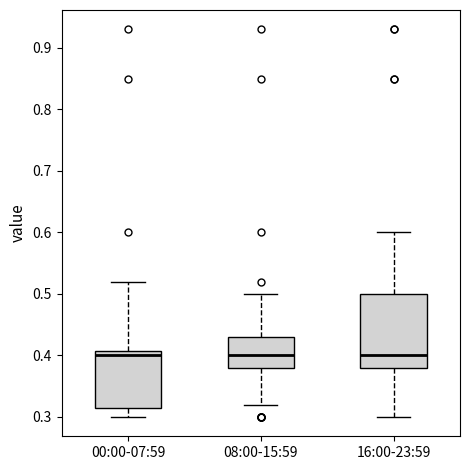

Comparing the boxes themselves (not the whiskers), which one is the tallest?

16:00-23:59